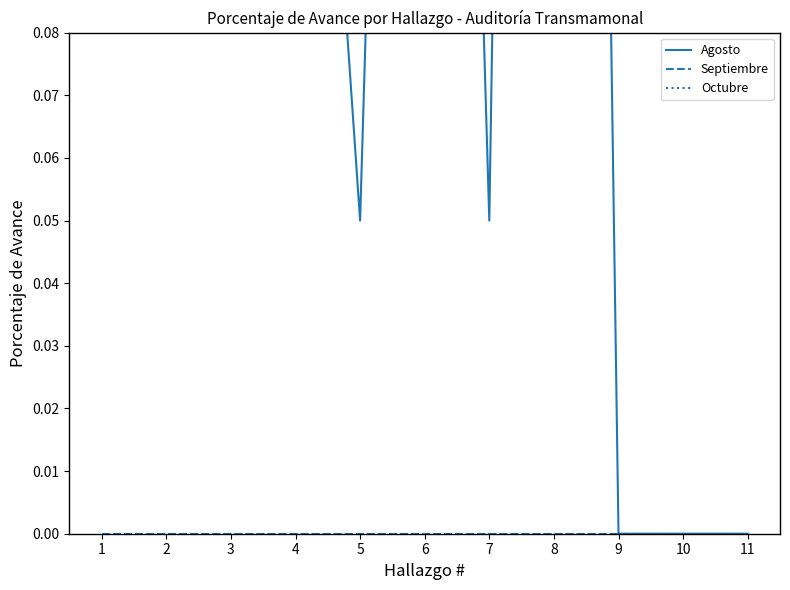

Which series changed the most between 9 and 10?

Agosto